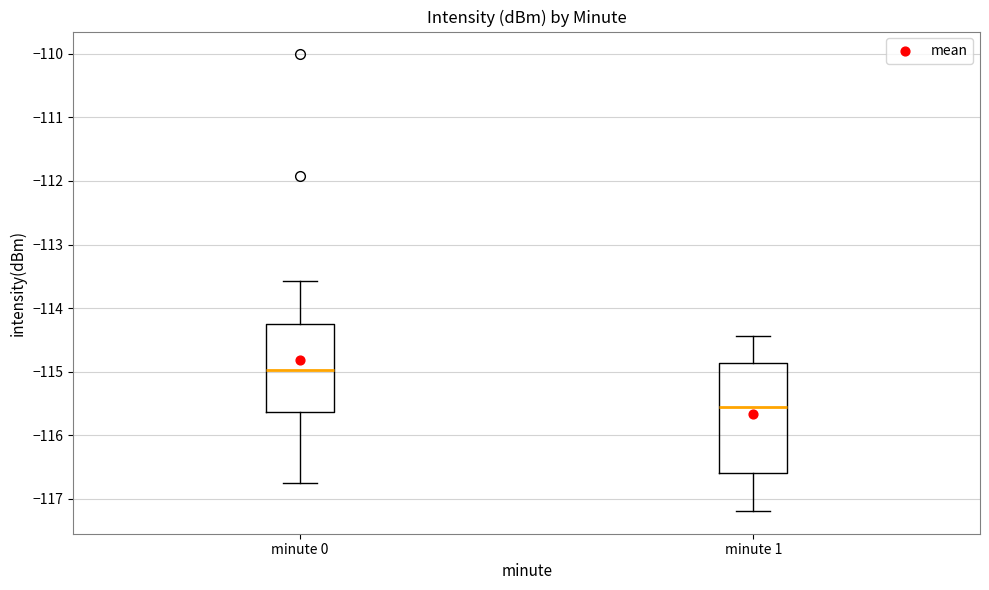

Reading left to right, read every box against the y-axis: the position of its median line, the range the box covers, and the ends of its whiskers. The values are not printed on the chart, so give them approximately, as read against the axis.

minute 0: median -115.0, box -115.6 to -114.3, whiskers -116.8 to -113.6
minute 1: median -115.6, box -116.6 to -114.9, whiskers -117.2 to -114.4